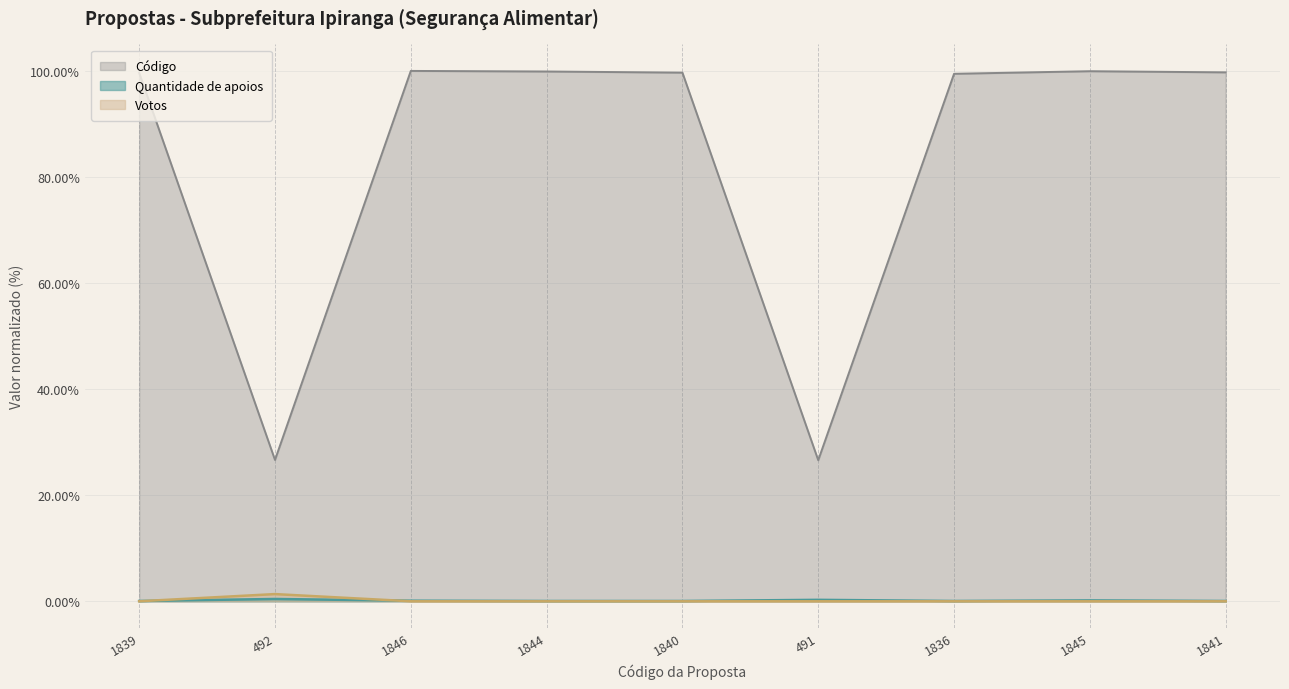

What is the average value of the Quantidade de apoios series?

0.1